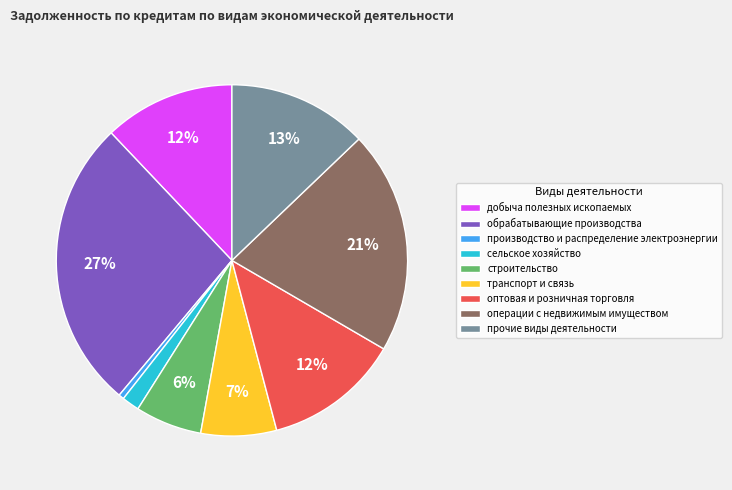

To the nearest percent, what is the average slice percentage?

11%